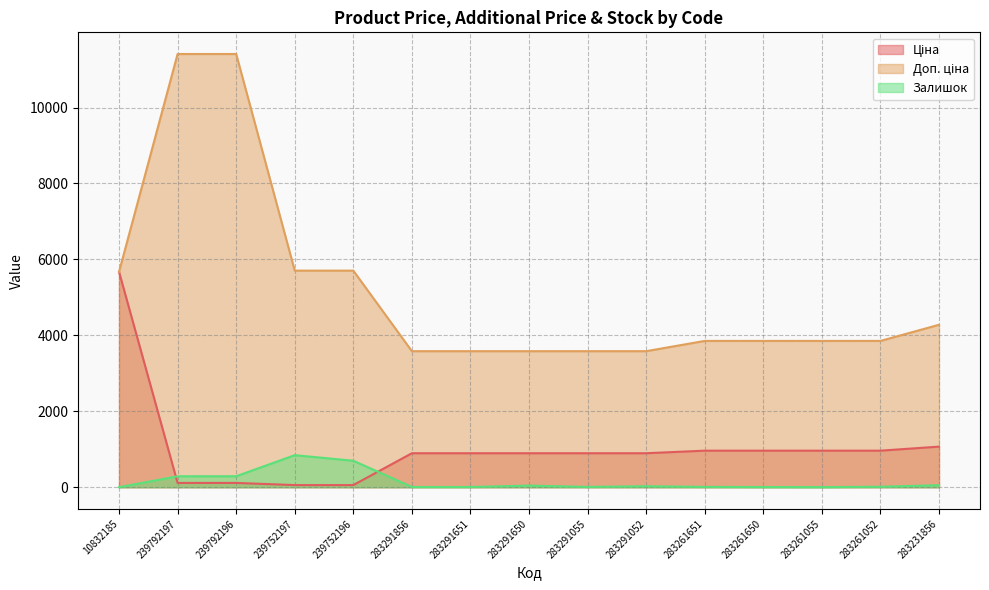

Between 283291055 and 283261052, which series saw the biggest shift?

Доп. ціна